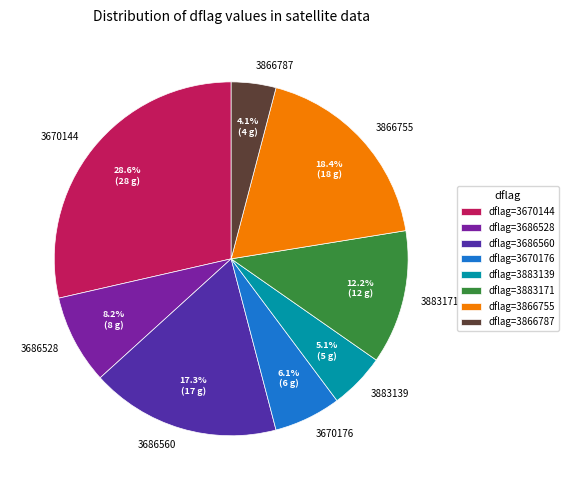

Which slice is the smallest?

3866787